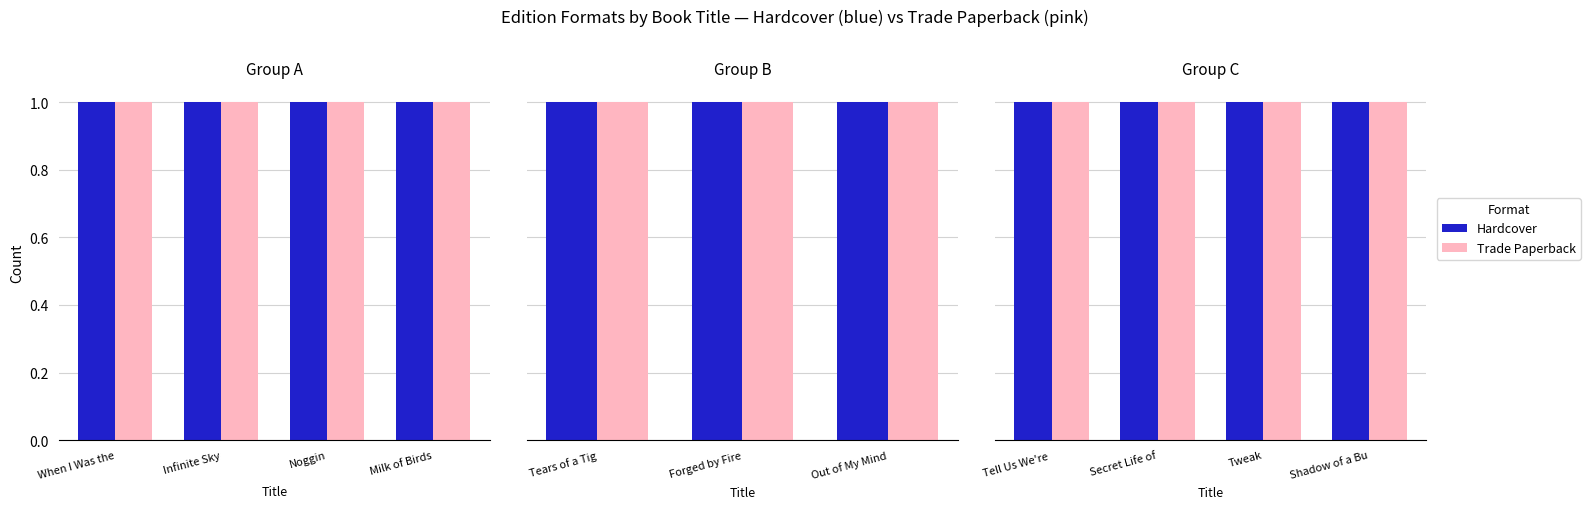

Which category has the lowest value in the Trade Paperback series?

Infinite Sky